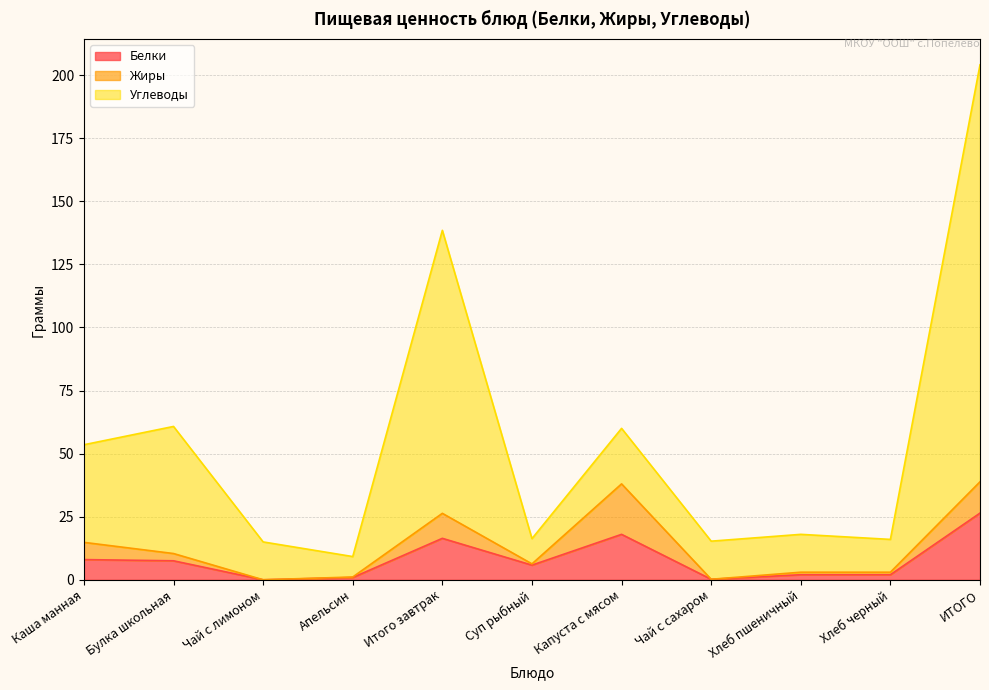

At which category does the chart reach its peak across all series?

ИТОГО